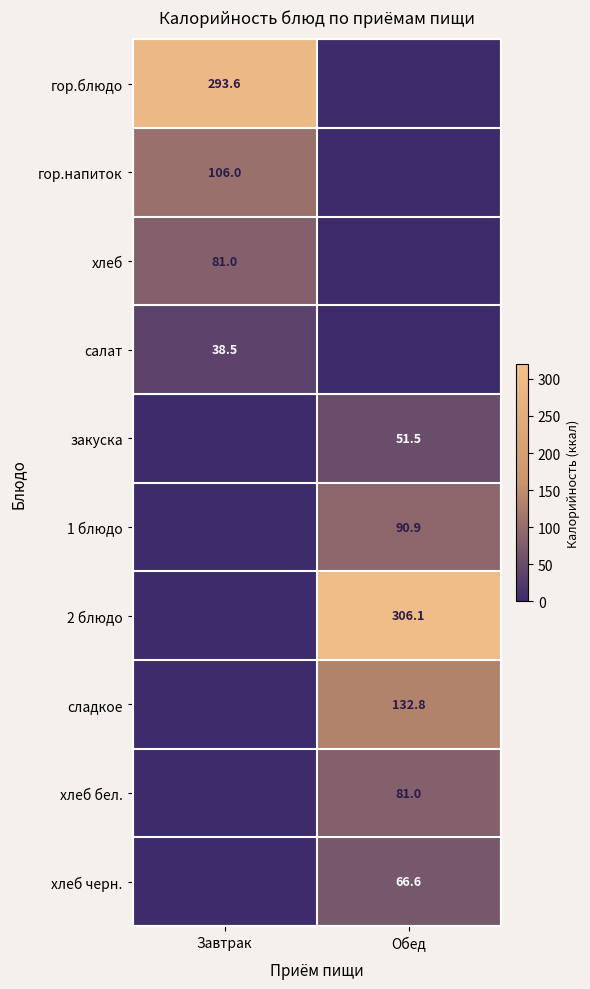

At how many categories does at least one series exceed 134?

2